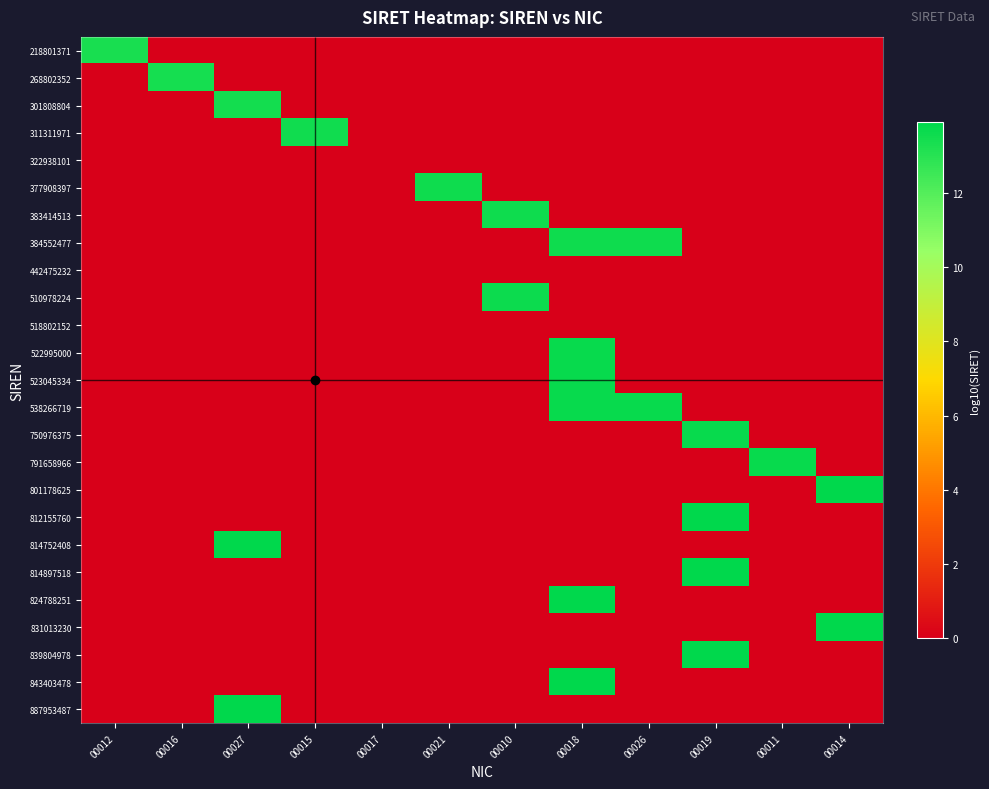

Reading left to right, list all the values displayed in this chart.

218801371: 00012=13.3	00016=0.0	00027=0.0	00015=0.0	00017=0.0	00021=0.0	00010=0.0	00018=0.0	00026=0.0	00019=0.0	00011=0.0	00014=0.0
268802352: 00012=0.0	00016=13.4	00027=0.0	00015=0.0	00017=0.0	00021=0.0	00010=0.0	00018=0.0	00026=0.0	00019=0.0	00011=0.0	00014=0.0
301808804: 00012=0.0	00016=0.0	00027=13.5	00015=0.0	00017=0.0	00021=0.0	00010=0.0	00018=0.0	00026=0.0	00019=0.0	00011=0.0	00014=0.0
311311971: 00012=0.0	00016=0.0	00027=0.0	00015=13.5	00017=0.0	00021=0.0	00010=0.0	00018=0.0	00026=0.0	00019=0.0	00011=0.0	00014=0.0
322938101: 00012=0.0	00016=0.0	00027=0.0	00015=0.0	00017=0.0	00021=0.0	00010=0.0	00018=0.0	00026=0.0	00019=0.0	00011=0.0	00014=0.0
377908397: 00012=0.0	00016=0.0	00027=0.0	00015=0.0	00017=0.0	00021=13.6	00010=0.0	00018=0.0	00026=0.0	00019=0.0	00011=0.0	00014=0.0
383414513: 00012=0.0	00016=0.0	00027=0.0	00015=0.0	00017=0.0	00021=0.0	00010=13.6	00018=0.0	00026=0.0	00019=0.0	00011=0.0	00014=0.0
384552477: 00012=0.0	00016=0.0	00027=0.0	00015=0.0	00017=0.0	00021=0.0	00010=0.0	00018=13.6	00026=13.6	00019=0.0	00011=0.0	00014=0.0
442475232: 00012=0.0	00016=0.0	00027=0.0	00015=0.0	00017=0.0	00021=0.0	00010=0.0	00018=0.0	00026=0.0	00019=0.0	00011=0.0	00014=0.0
510978224: 00012=0.0	00016=0.0	00027=0.0	00015=0.0	00017=0.0	00021=0.0	00010=13.6	00018=0.0	00026=0.0	00019=0.0	00011=0.0	00014=0.0
518802152: 00012=0.0	00016=0.0	00027=0.0	00015=0.0	00017=0.0	00021=0.0	00010=0.0	00018=0.0	00026=0.0	00019=0.0	00011=0.0	00014=0.0
522995000: 00012=0.0	00016=0.0	00027=0.0	00015=0.0	00017=0.0	00021=0.0	00010=0.0	00018=13.7	00026=0.0	00019=0.0	00011=0.0	00014=0.0
523045334: 00012=0.0	00016=0.0	00027=0.0	00015=0.0	00017=0.0	00021=0.0	00010=0.0	00018=13.7	00026=0.0	00019=0.0	00011=0.0	00014=0.0
538266719: 00012=0.0	00016=0.0	00027=0.0	00015=0.0	00017=0.0	00021=0.0	00010=0.0	00018=13.7	00026=13.7	00019=0.0	00011=0.0	00014=0.0
750976375: 00012=0.0	00016=0.0	00027=0.0	00015=0.0	00017=0.0	00021=0.0	00010=0.0	00018=0.0	00026=0.0	00019=13.7	00011=0.0	00014=0.0
791658966: 00012=0.0	00016=0.0	00027=0.0	00015=0.0	00017=0.0	00021=0.0	00010=0.0	00018=0.0	00026=0.0	00019=0.0	00011=13.7	00014=0.0
801178625: 00012=0.0	00016=0.0	00027=0.0	00015=0.0	00017=0.0	00021=0.0	00010=0.0	00018=0.0	00026=0.0	00019=0.0	00011=0.0	00014=13.9
812155760: 00012=0.0	00016=0.0	00027=0.0	00015=0.0	00017=0.0	00021=0.0	00010=0.0	00018=0.0	00026=0.0	00019=13.9	00011=0.0	00014=0.0
814752408: 00012=0.0	00016=0.0	00027=13.9	00015=0.0	00017=0.0	00021=0.0	00010=0.0	00018=0.0	00026=0.0	00019=0.0	00011=0.0	00014=0.0
814897518: 00012=0.0	00016=0.0	00027=0.0	00015=0.0	00017=0.0	00021=0.0	00010=0.0	00018=0.0	00026=0.0	00019=13.9	00011=0.0	00014=0.0
824788251: 00012=0.0	00016=0.0	00027=0.0	00015=0.0	00017=0.0	00021=0.0	00010=0.0	00018=13.9	00026=0.0	00019=0.0	00011=0.0	00014=0.0
831013230: 00012=0.0	00016=0.0	00027=0.0	00015=0.0	00017=0.0	00021=0.0	00010=0.0	00018=0.0	00026=0.0	00019=0.0	00011=0.0	00014=13.9
839804978: 00012=0.0	00016=0.0	00027=0.0	00015=0.0	00017=0.0	00021=0.0	00010=0.0	00018=0.0	00026=0.0	00019=13.9	00011=0.0	00014=0.0
843403478: 00012=0.0	00016=0.0	00027=0.0	00015=0.0	00017=0.0	00021=0.0	00010=0.0	00018=13.9	00026=0.0	00019=0.0	00011=0.0	00014=0.0
887953487: 00012=0.0	00016=0.0	00027=13.9	00015=0.0	00017=0.0	00021=0.0	00010=0.0	00018=0.0	00026=0.0	00019=0.0	00011=0.0	00014=0.0